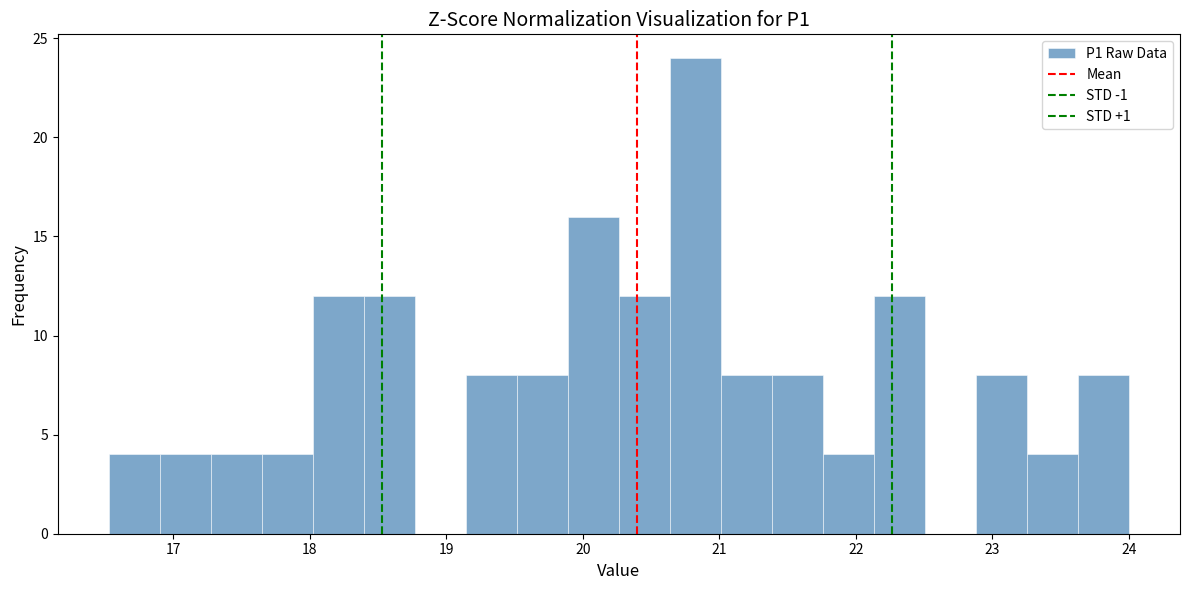

Around what value on the x-axis is the tallest bar? Give the approximate position of its centre, as read against the axis.

20.8